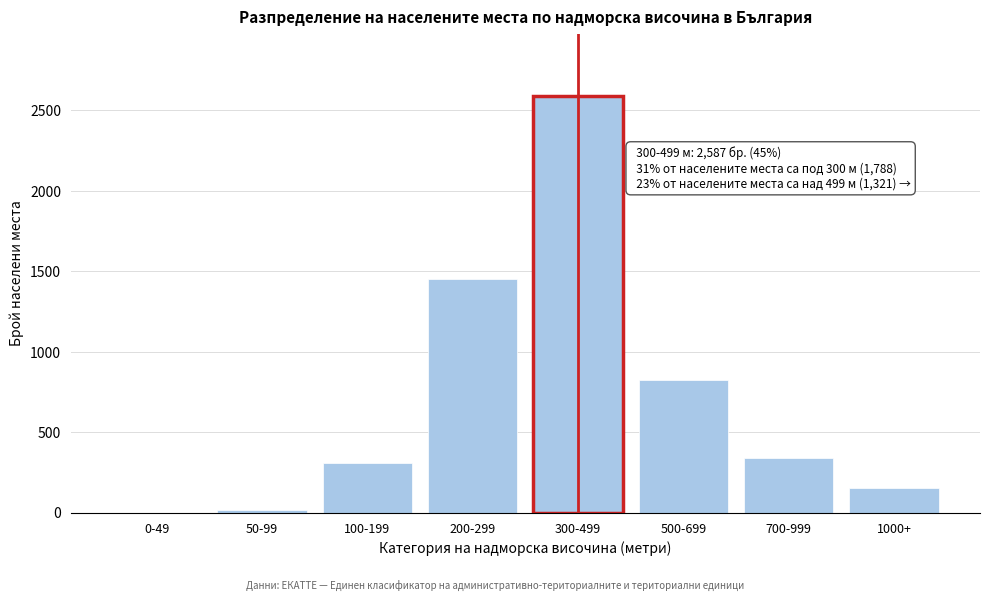

Reading left to right, list all the values displayed in this chart.

0-49=2	50-99=18	100-199=312	200-299=1456	300-499=2587	500-699=823	700-999=342	1000+=156